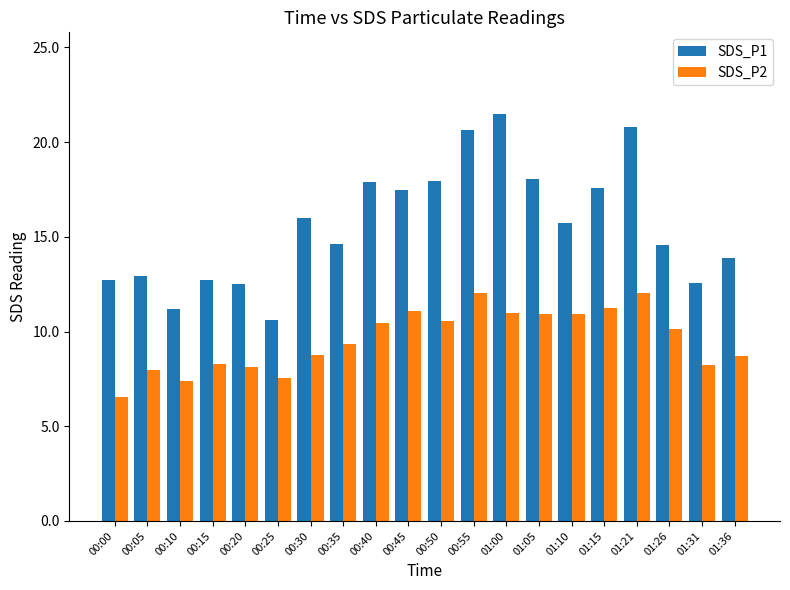

Which category has the highest value across all series?

01:00